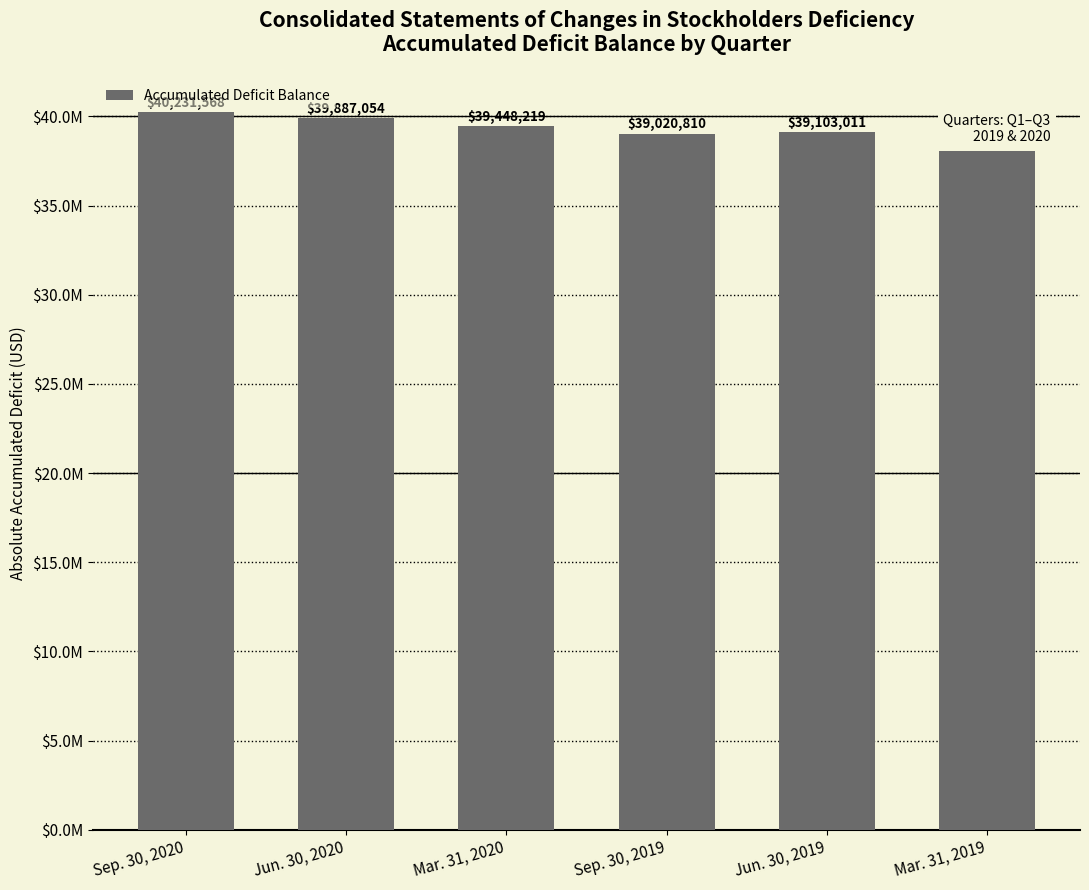

What is the difference between the maximum and minimum values?

2160965